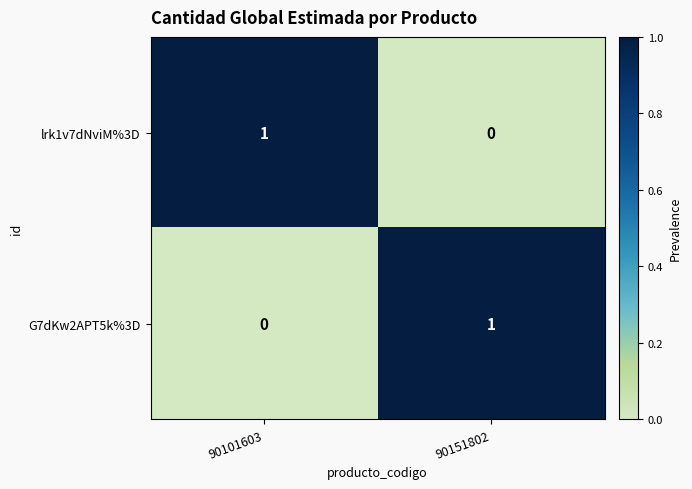

Which category has the lowest value in the lrk1v7dNviM%3D series?

90151802